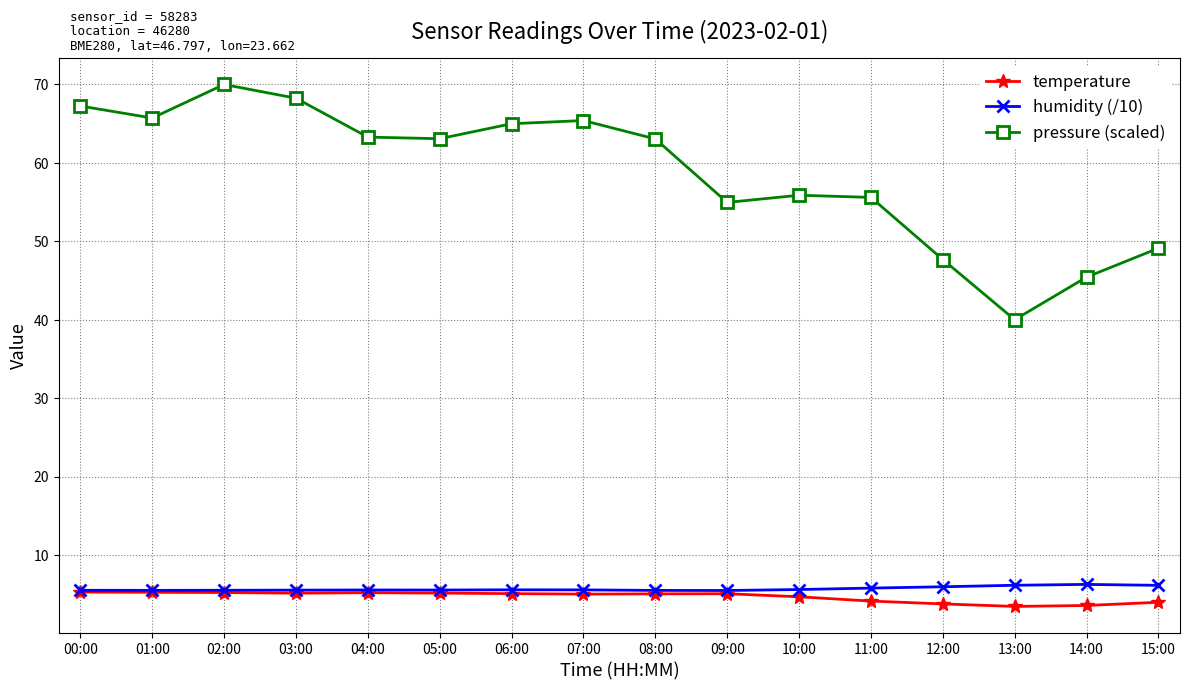

Where is the first local maximum for pressure (scaled)?

02:00